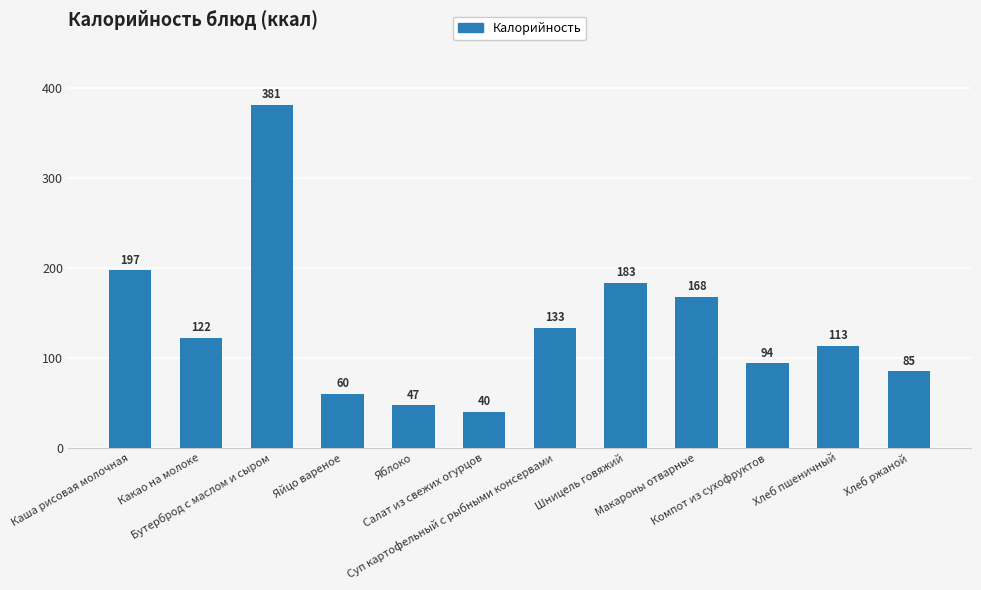

Where does the data first go above 122?

Каша рисовая молочная